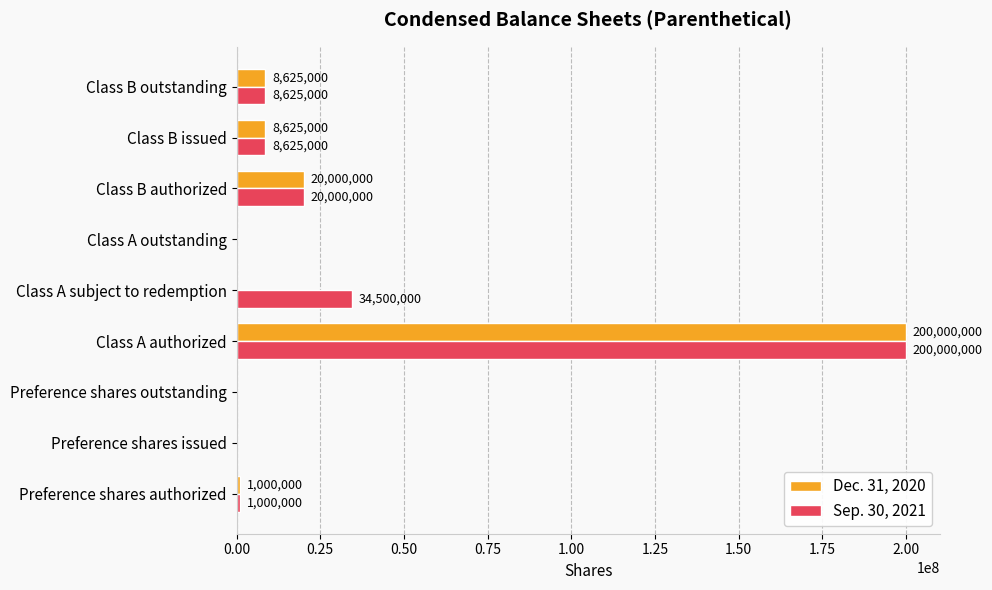

The Sep. 30, 2021 series shows 111464649 at Preference shares outstanding. True or false?

False